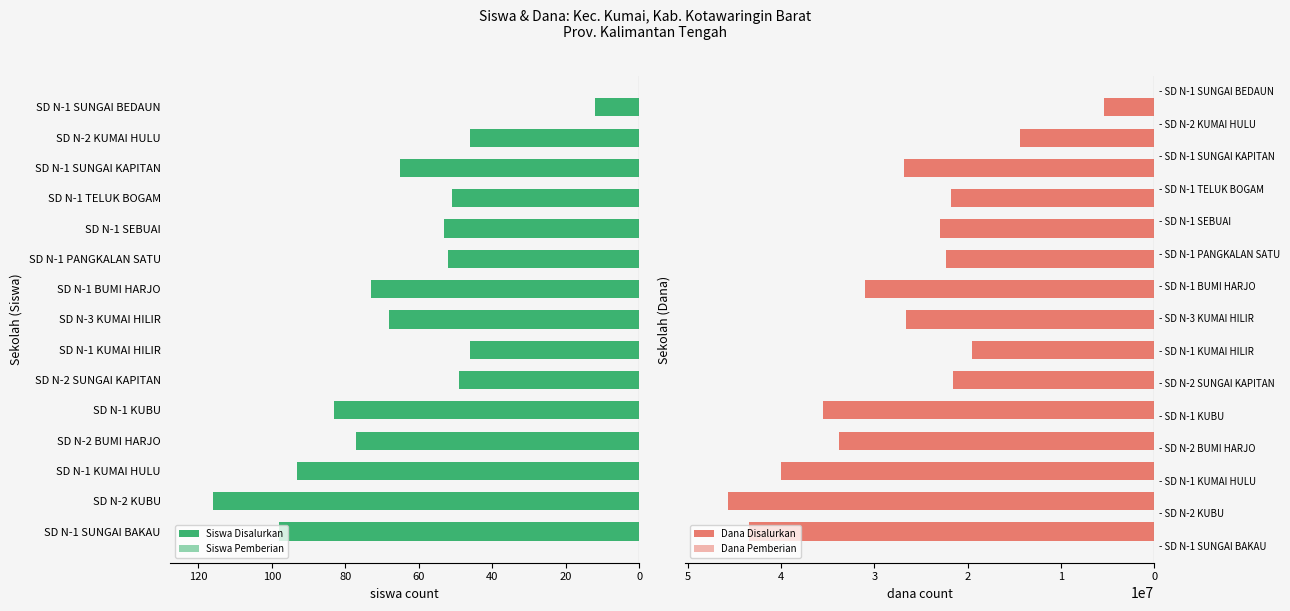

What position from the right is SD N-1 SUNGAI KAPITAN?

3